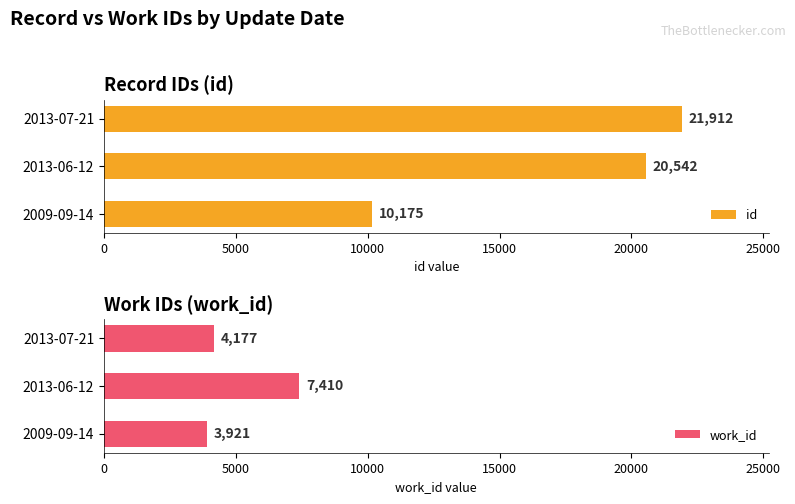

What is the sum of the id values at 2013-06-12 and 2009-09-14?

30717